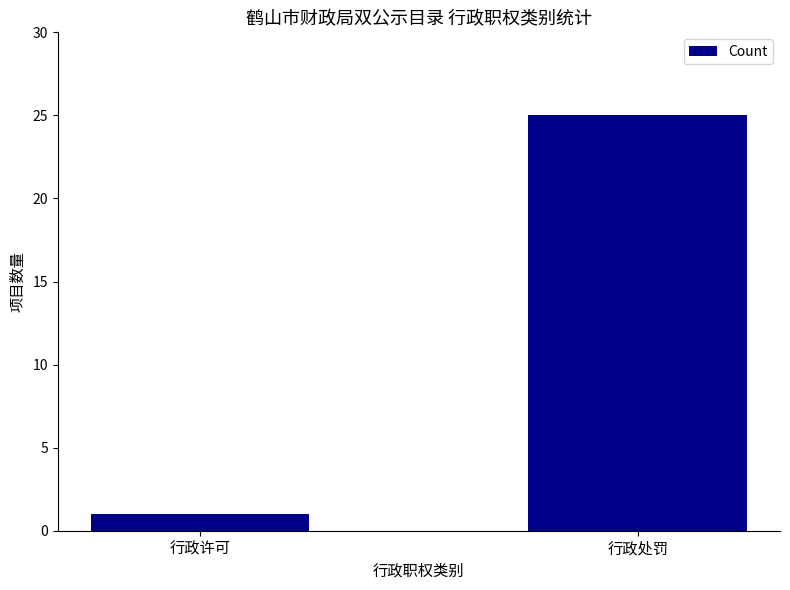

Which label corresponds to the smallest value in the chart?

行政许可